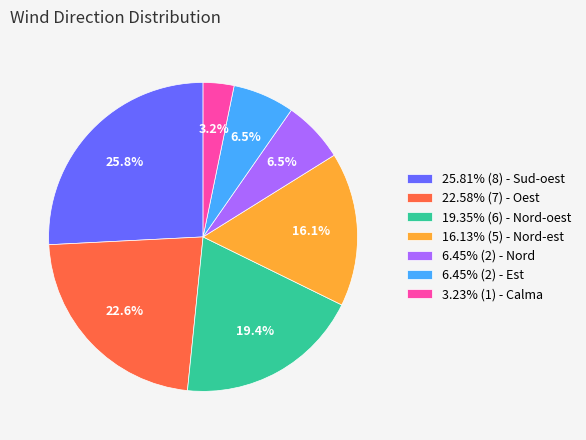

Is there any slice that represents more than half of the pie?

No